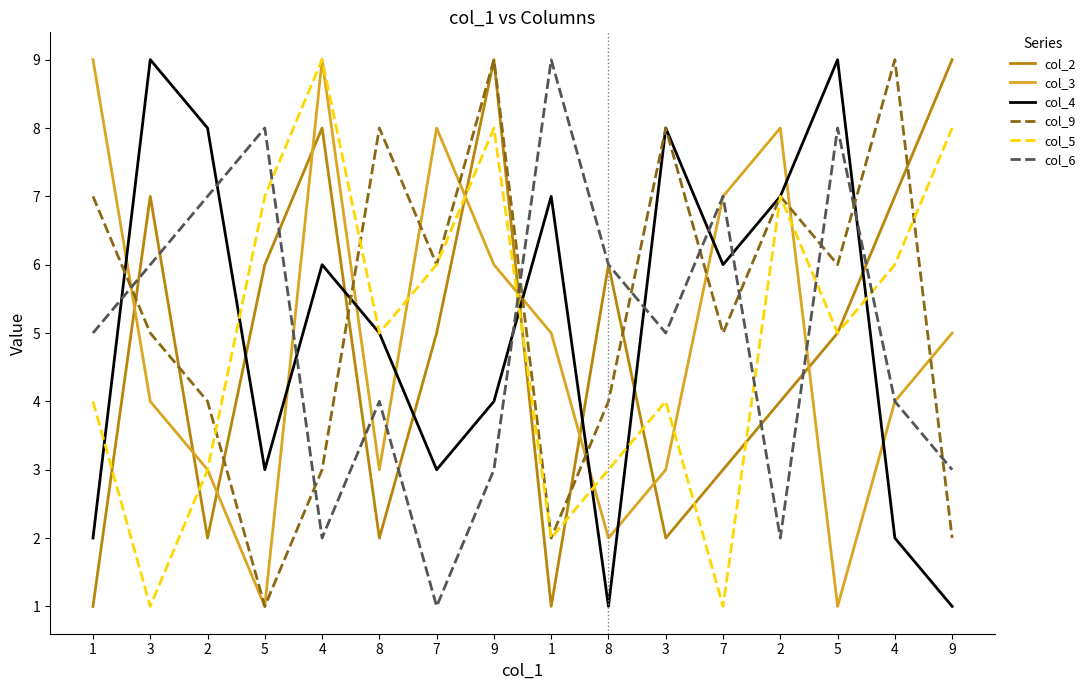

What is the maximum value shown in the chart?

9